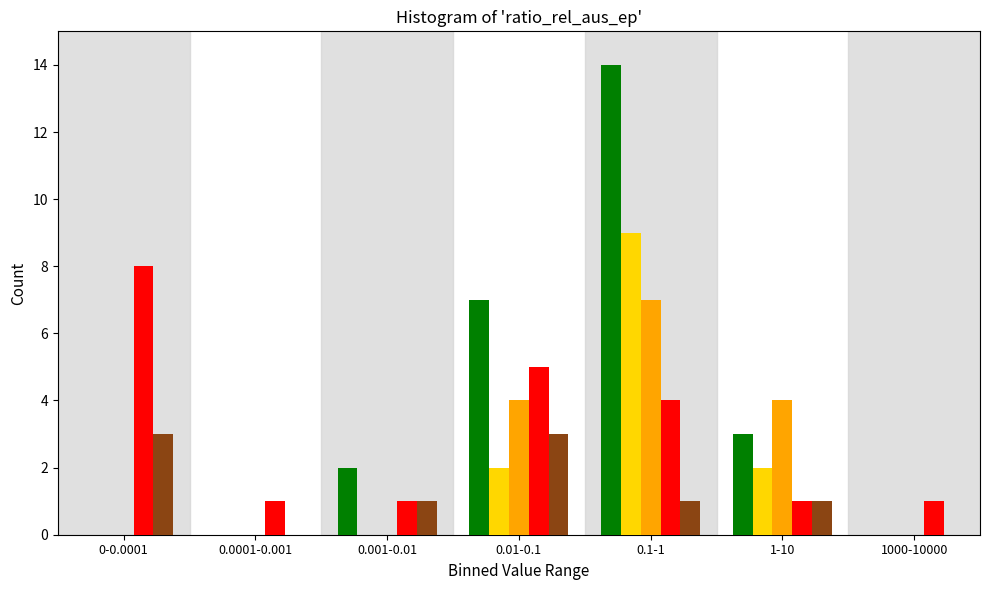

Which label corresponds to the largest value in the chart?

0.1-1